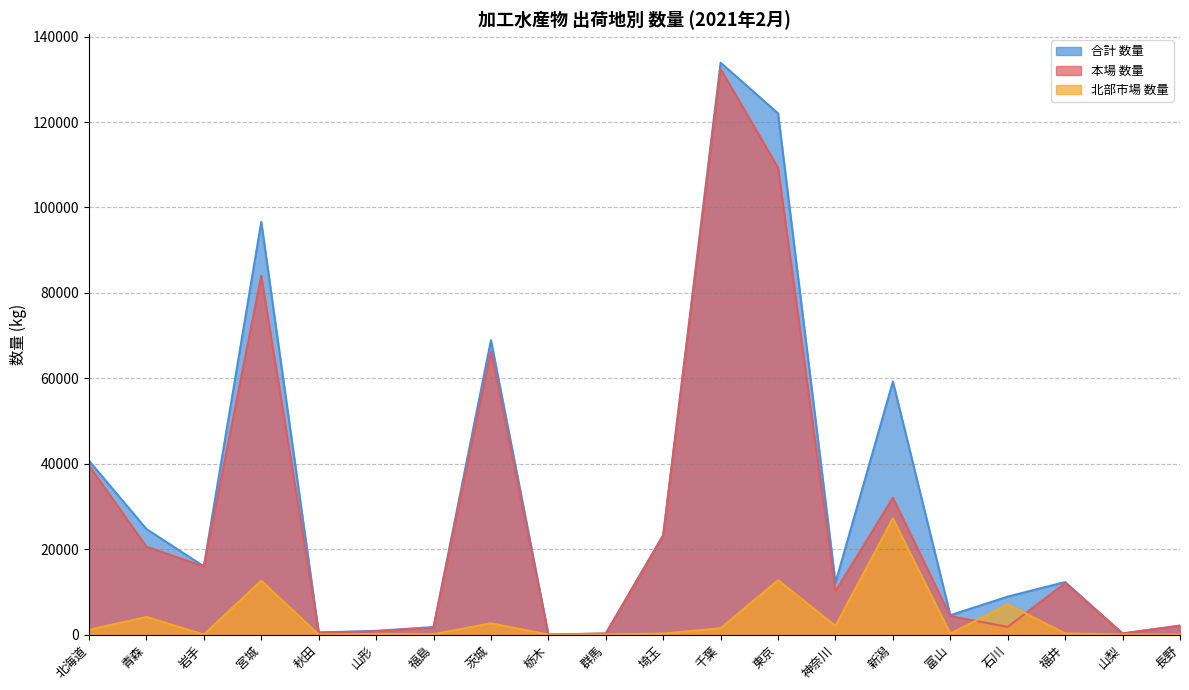

True or false: 合計 数量 and 本場 数量 cross at least once.

False